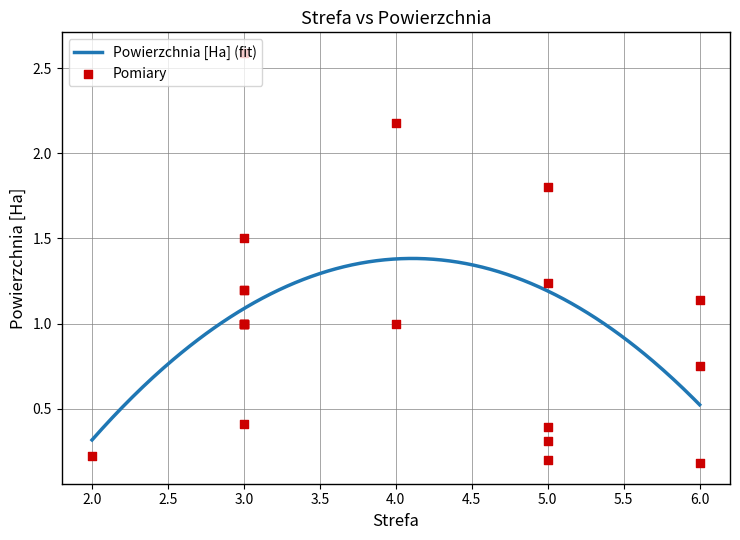

What is the ratio of the value at 2 to the value at 3?

0.2